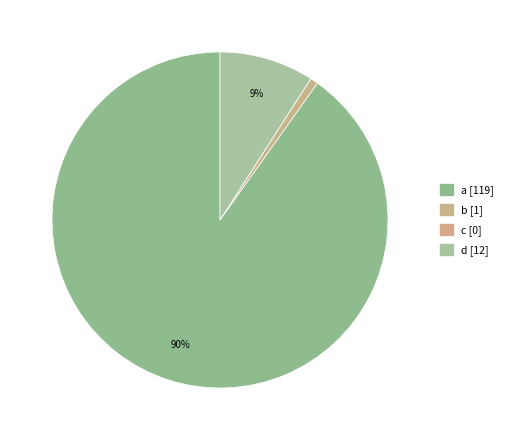

To the nearest percent, what percentage of the pie is d?

9%